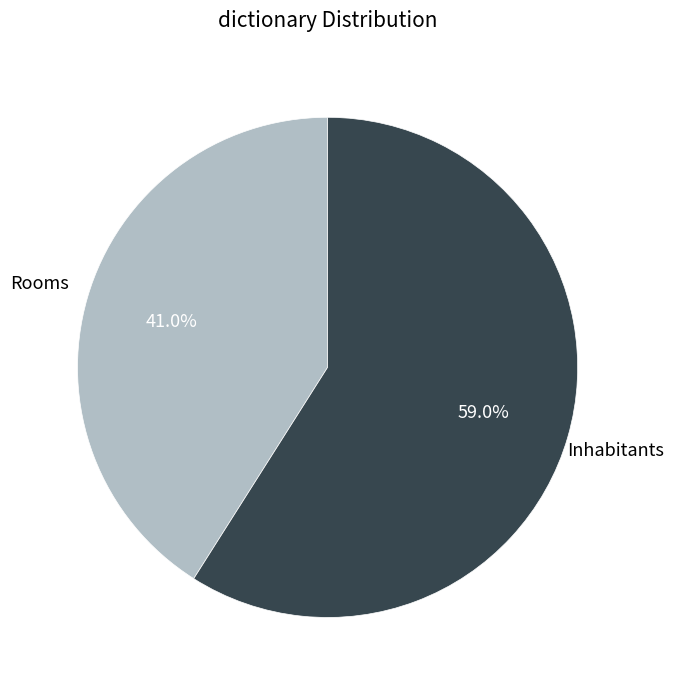

Does any single category account for the majority?

Yes